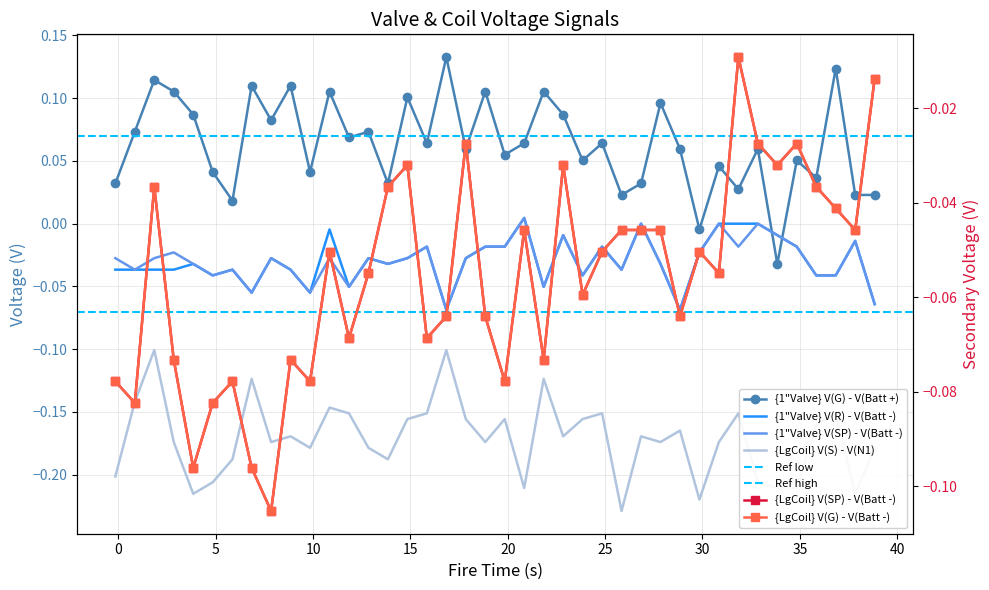

True or false: {LgCoil} V(SP) - V(Batt -) and {LgCoil} V(G) - V(Batt -) intersect in this chart.

False